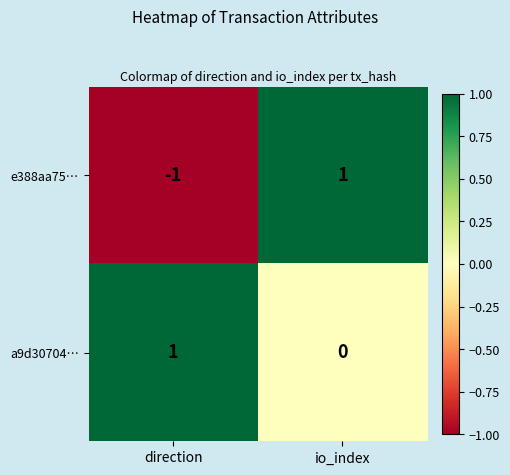

True or false: a9d30704… has a value of 0 at io_index.

True